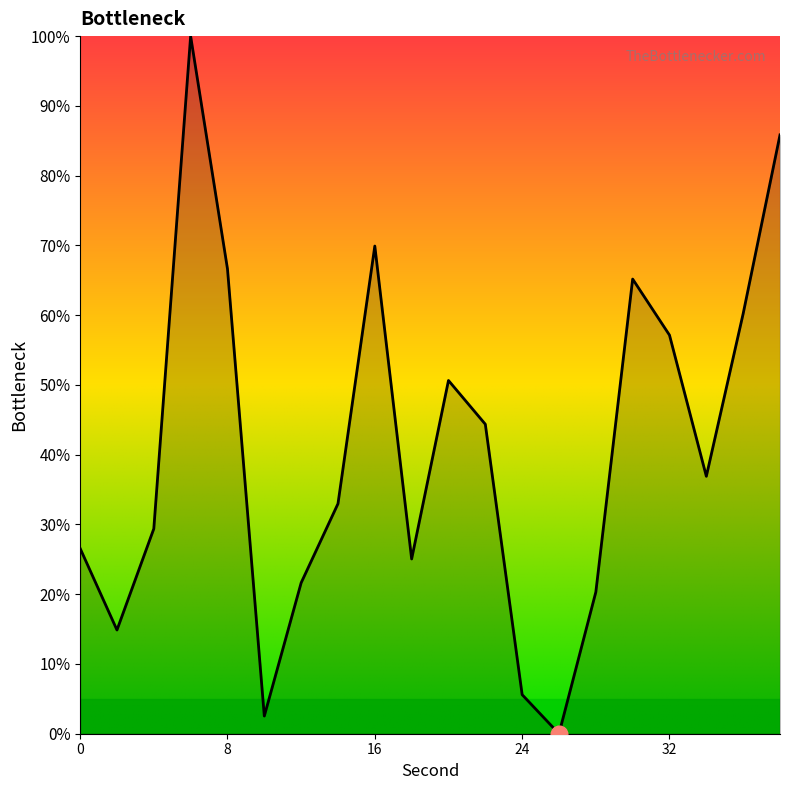

Does the chart display data point markers on the line(s)?

No